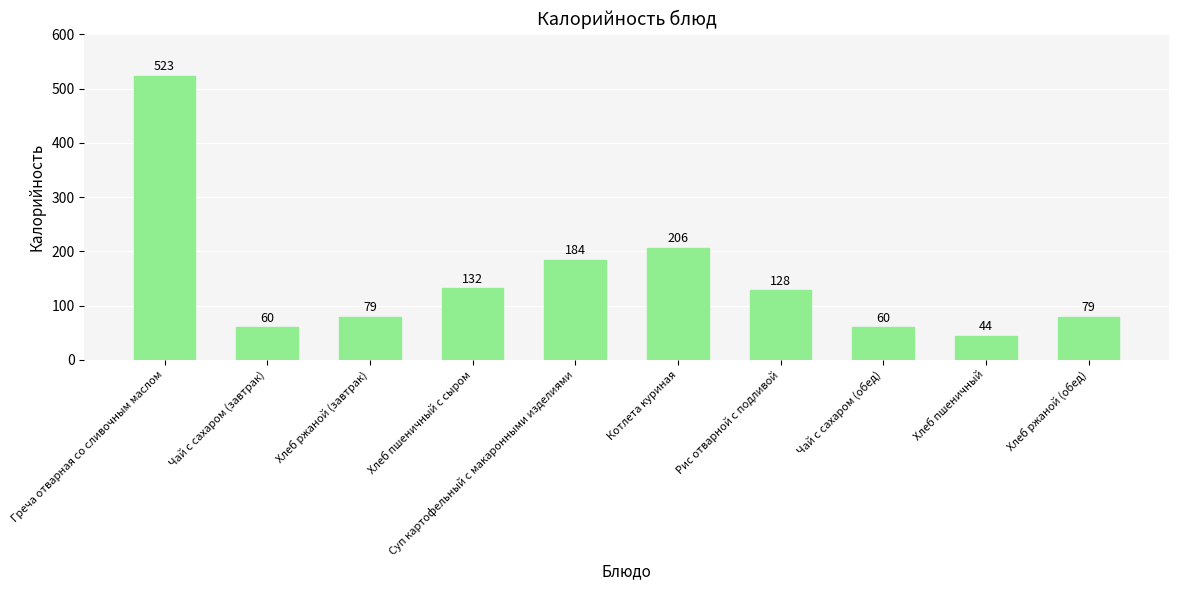

What is the greatest value displayed?

523